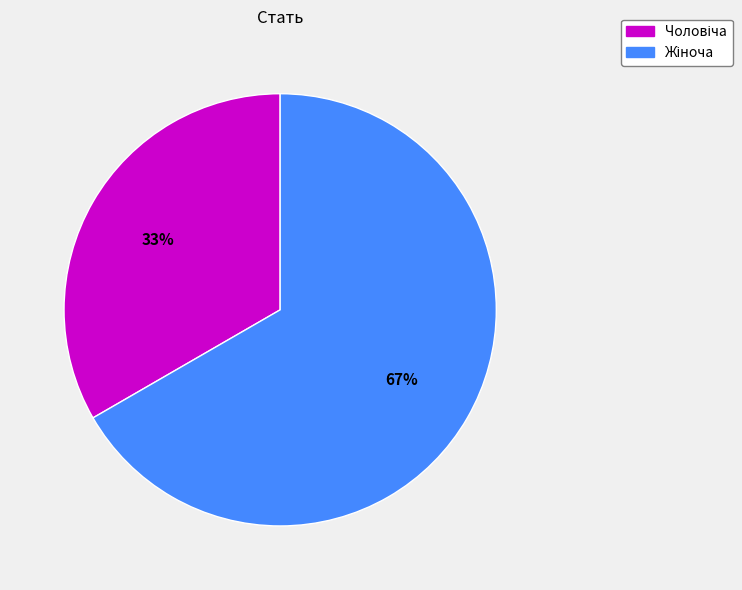

Is there a majority slice in this chart?

Yes